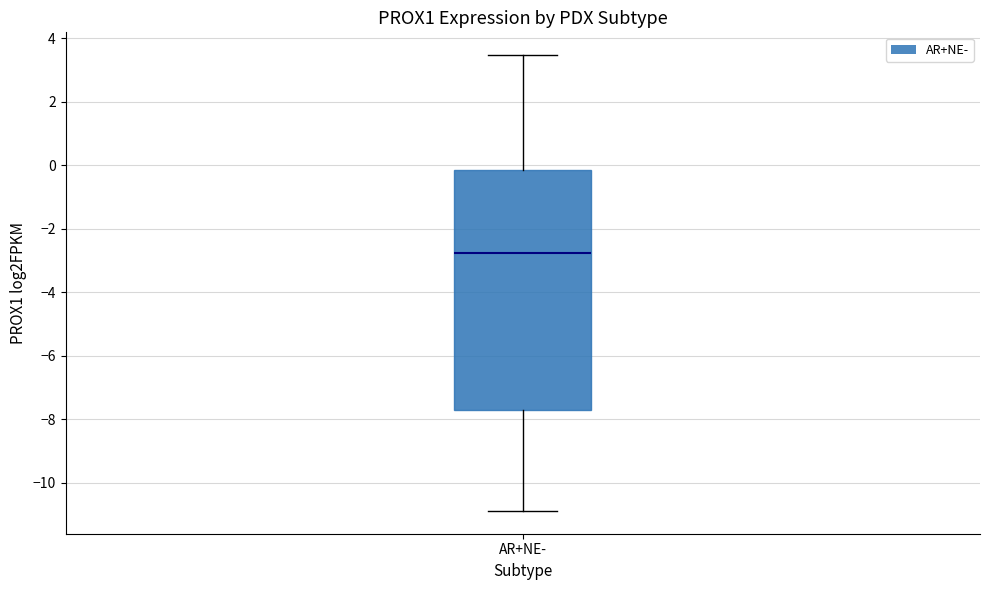

Read this box plot against the y-axis: the position of the median line, the range covered by the box, and the ends of both whiskers. The values are not printed on the chart, so give them approximately, as read against the axis.

median -2.8, box -7.8 to -0.2, whiskers -10.8 to 3.4